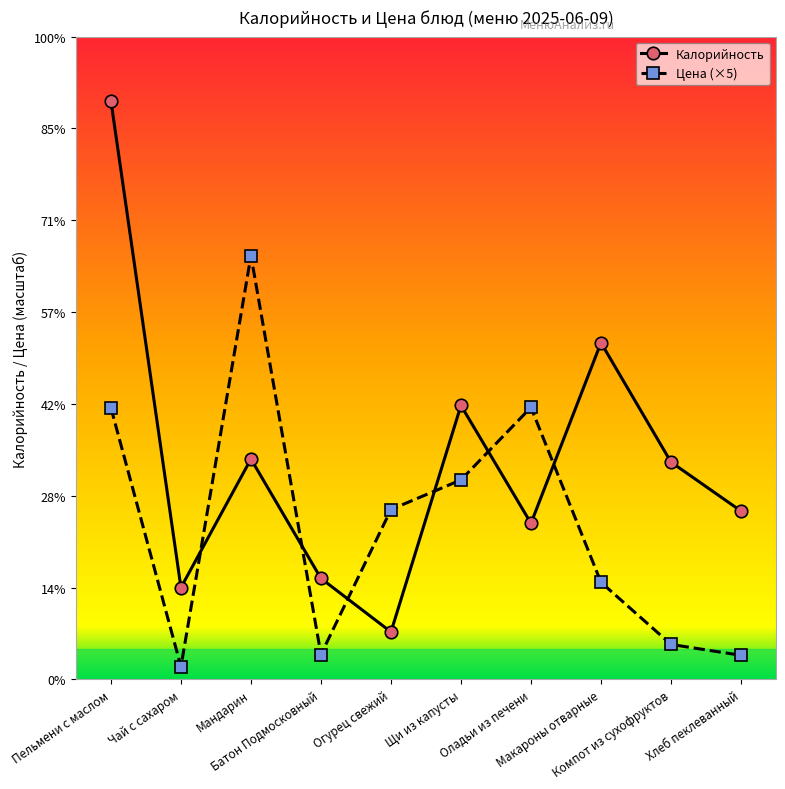

Between Огурец свежий and Щи из капусты, which series saw the biggest shift?

Калорийность